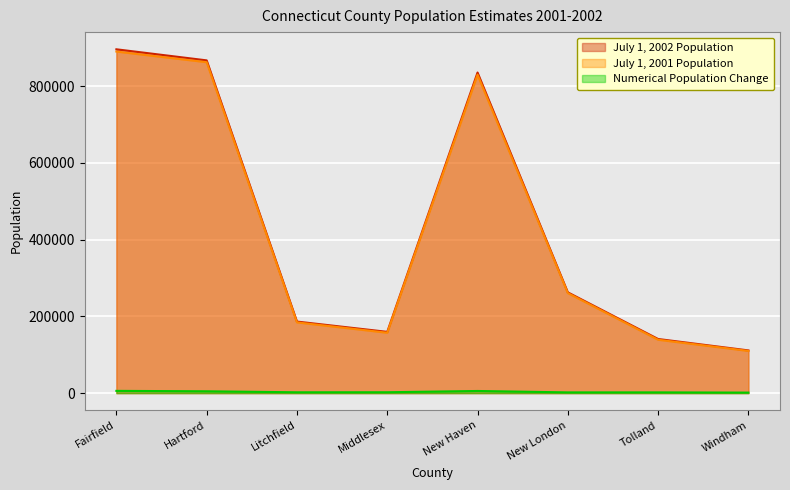

Rank the series by their maximum value, from lowest to highest.

Numerical Population Change, July 1, 2001 Population, July 1, 2002 Population